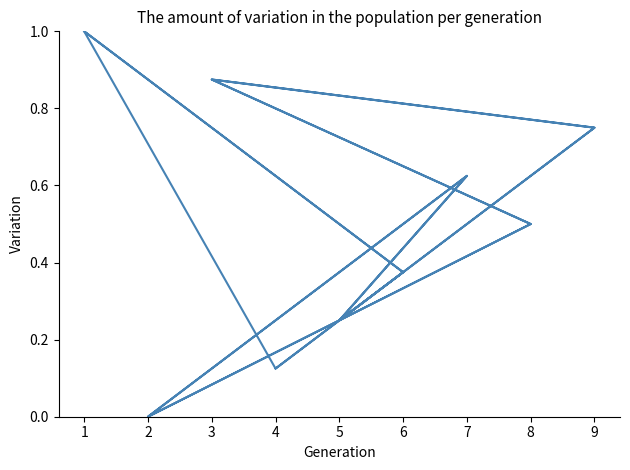

What is the average value?

0.5